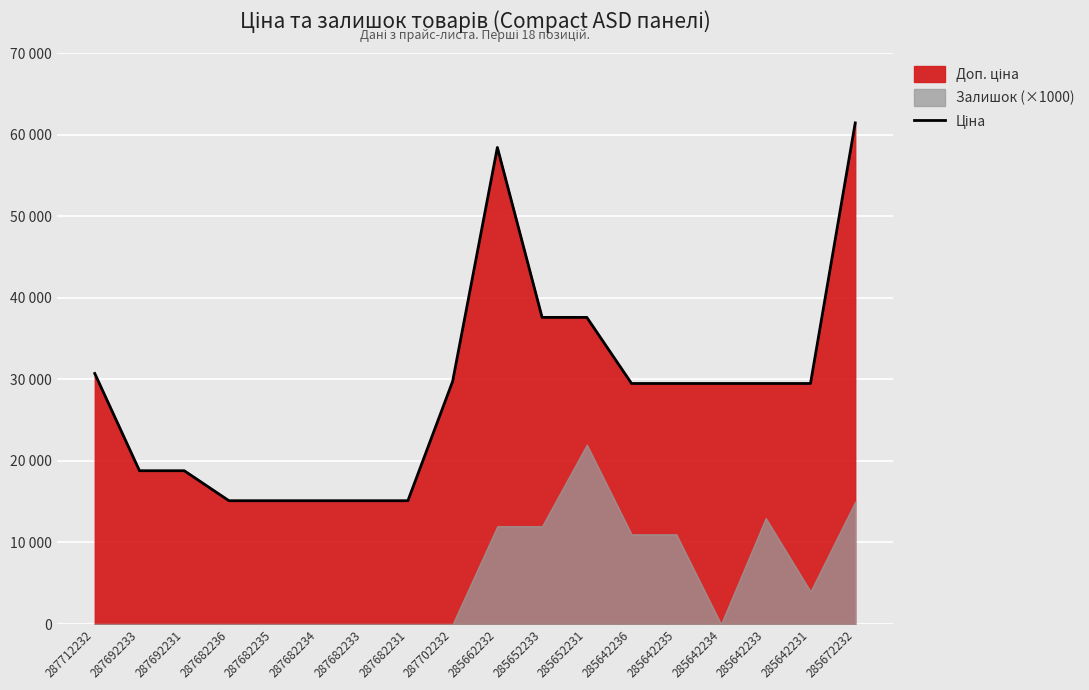

At which category does the chart reach its minimum across all series?

287682236